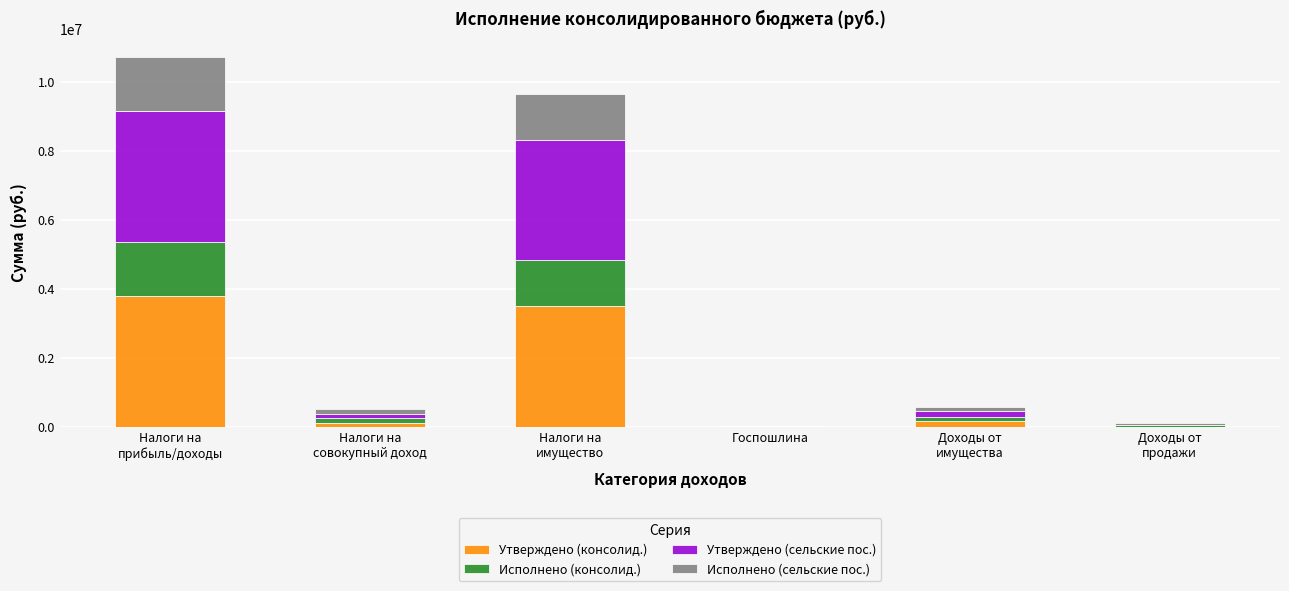

Are the bars grouped side by side (vs. stacked)?

No